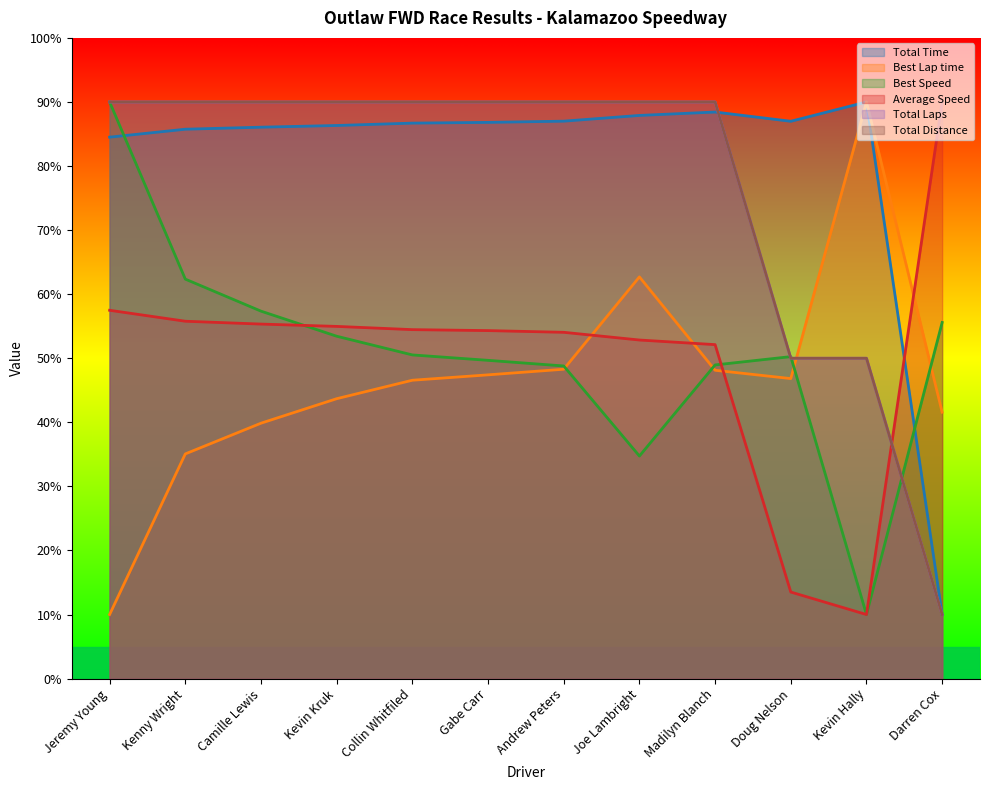

At which label is Total Time closest to 50?

Jeremy Young